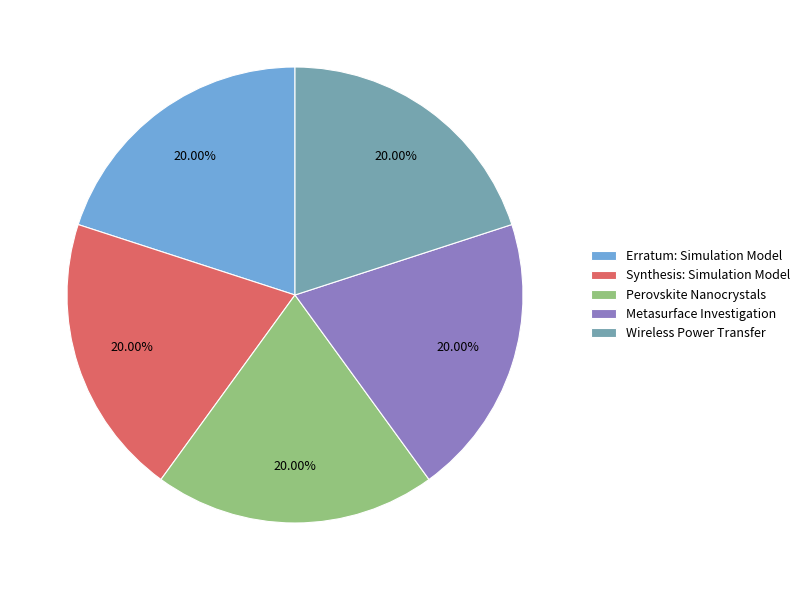

Approximately how many times larger is the value at Perovskite Nanocrystals compared to Wireless Power Transfer?

1.0